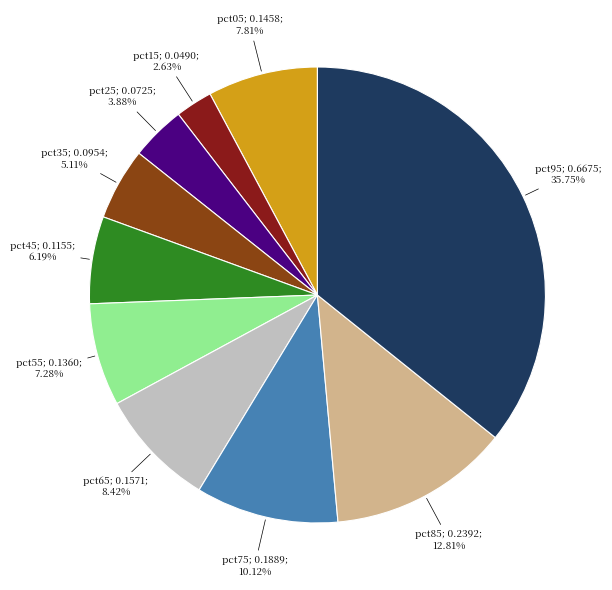

Is there any slice that represents more than half of the pie?

No